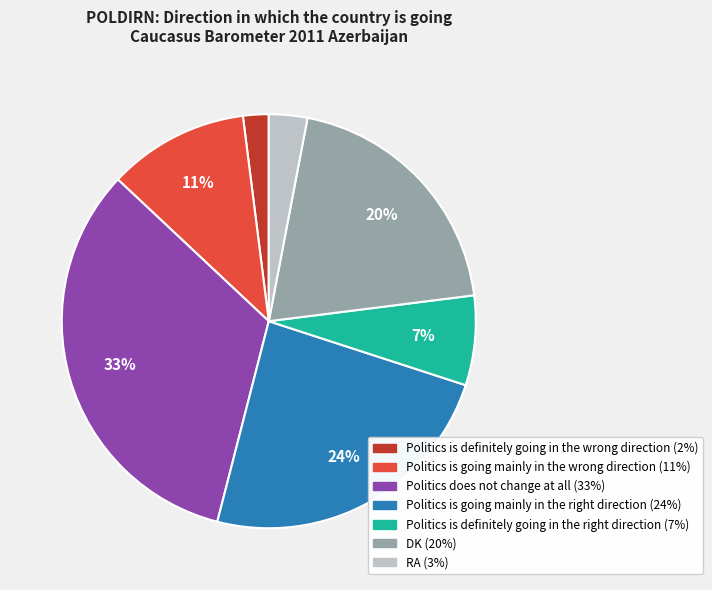

Does Politics does not change at all account for over 50% of the chart?

No